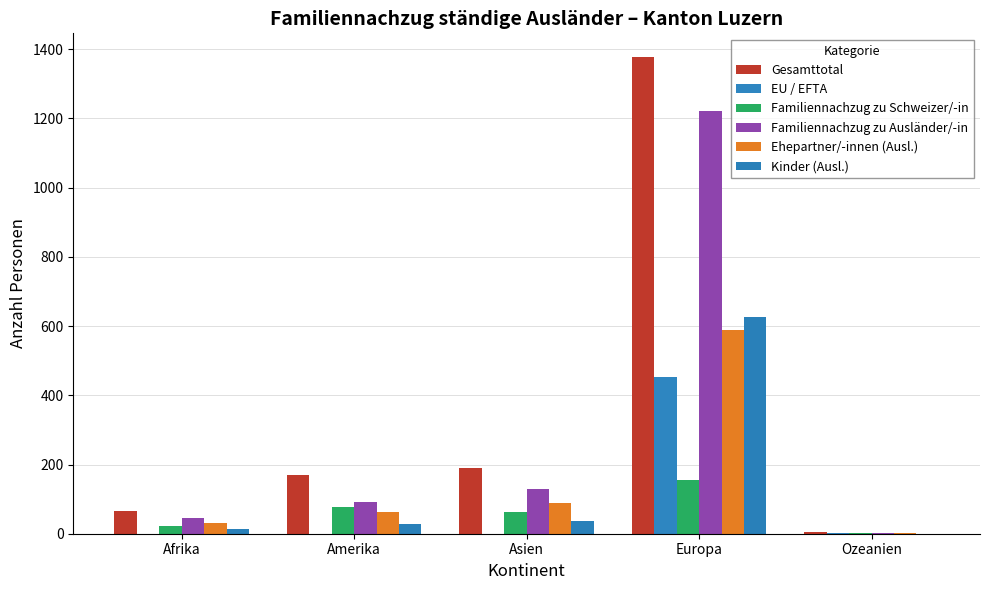

What are all the series names shown in the legend?

Gesamttotal, EU / EFTA, Familiennachzug zu Schweizer/-in, Familiennachzug zu Ausländer/-in, Ehepartner/-innen (Ausl.), Kinder (Ausl.)